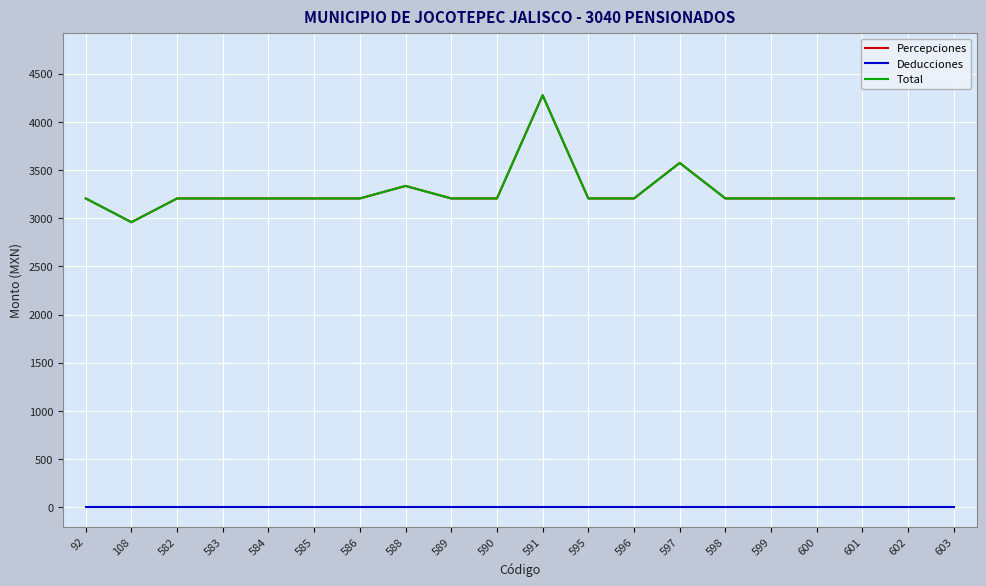

Is this an area chart (filled region under the line)?

No